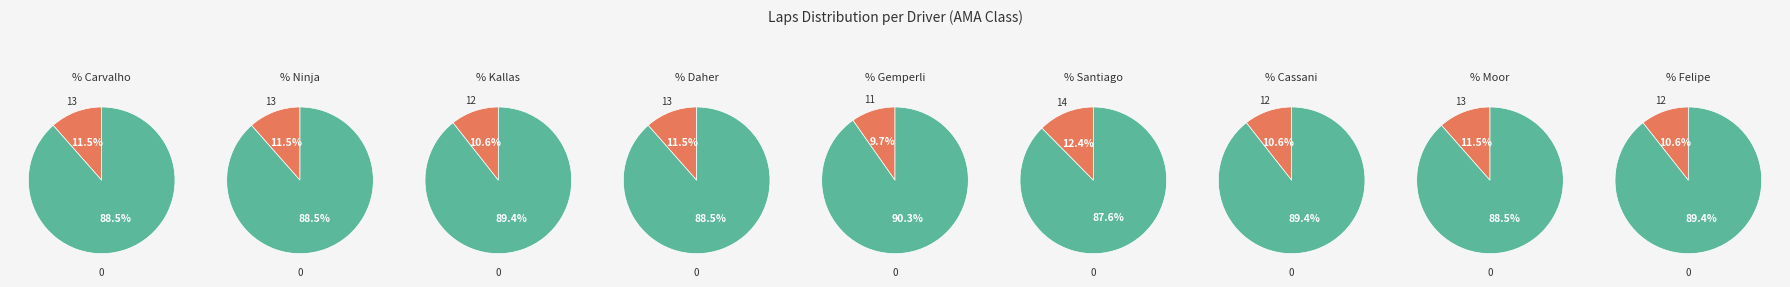

Does Fabio Cassani (2) account for over 50% of the chart?

No